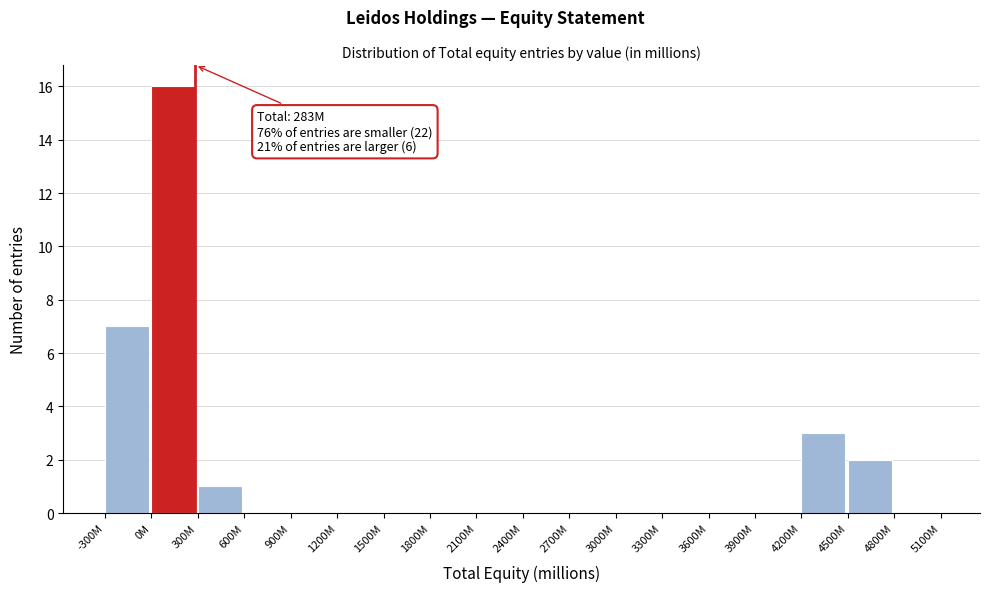

Reading left to right, what are all the values shown in this chart?

-300M=7	0M=16	300M=1	600M=0	900M=0	1200M=0	1500M=0	1800M=0	2100M=0	2400M=0	2700M=0	3000M=0	3300M=0	3600M=0	3900M=0	4200M=3	4500M=2	4800M=0